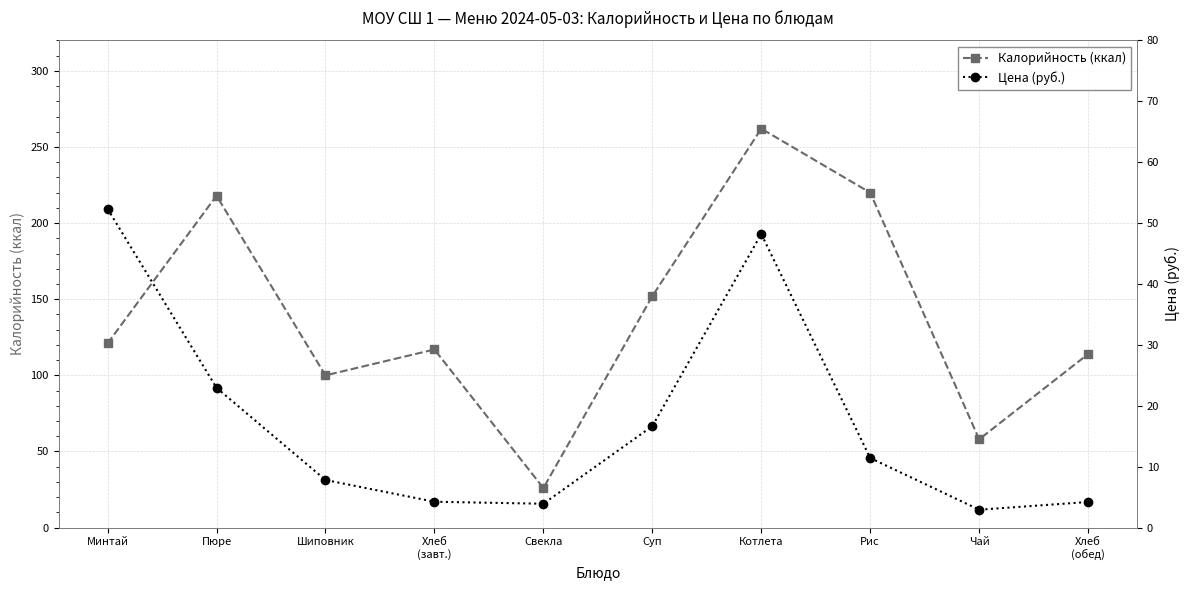

What is the value of the Цена (руб.) point at the 1st from the left?

52.3